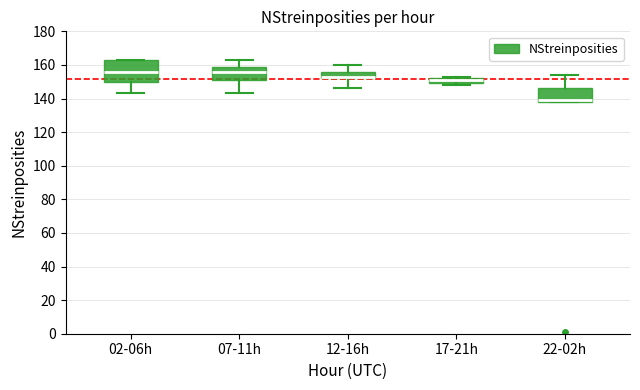

Reading left to right, transcribe this box plot: for each box, give where its median line is, the range the box spans, and where its two whiskers end, as read against the y-axis. The values are not printed on the chart, so give them approximately, as read against the axis.

02-06h: median 156, box 150 to 164, whiskers 144 to 164
07-11h: median 156, box 152 to 160, whiskers 144 to 164
12-16h: median 154, box 152 to 156, whiskers 146 to 160
17-21h: median 152 (just below the box's upper edge), box 150 to 152, whiskers 148 to 154
22-02h: median 140, box 138 to 146, whiskers 138 to 154